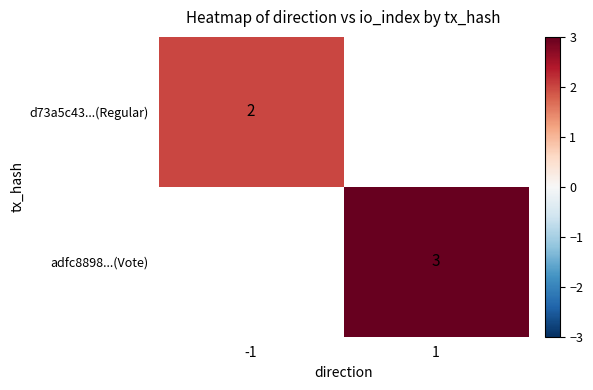

Is it true that adfc8898...(Vote) equals 5 at 1?

False